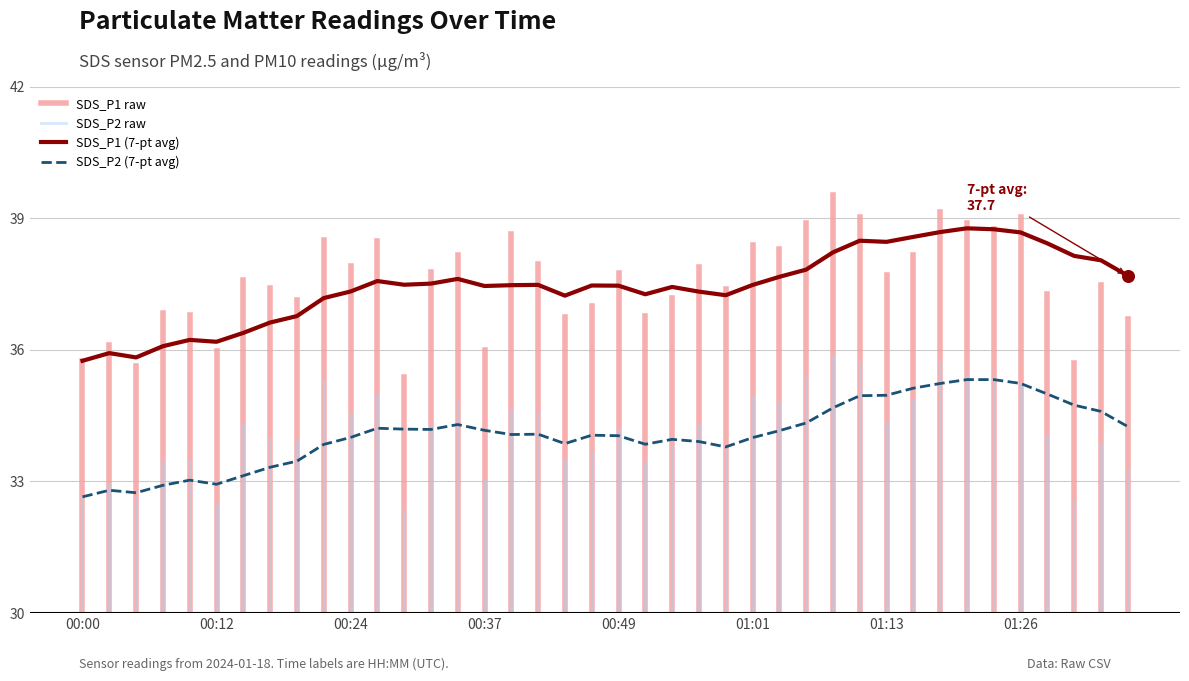

Which series has the largest total across all categories?

SDS_P1